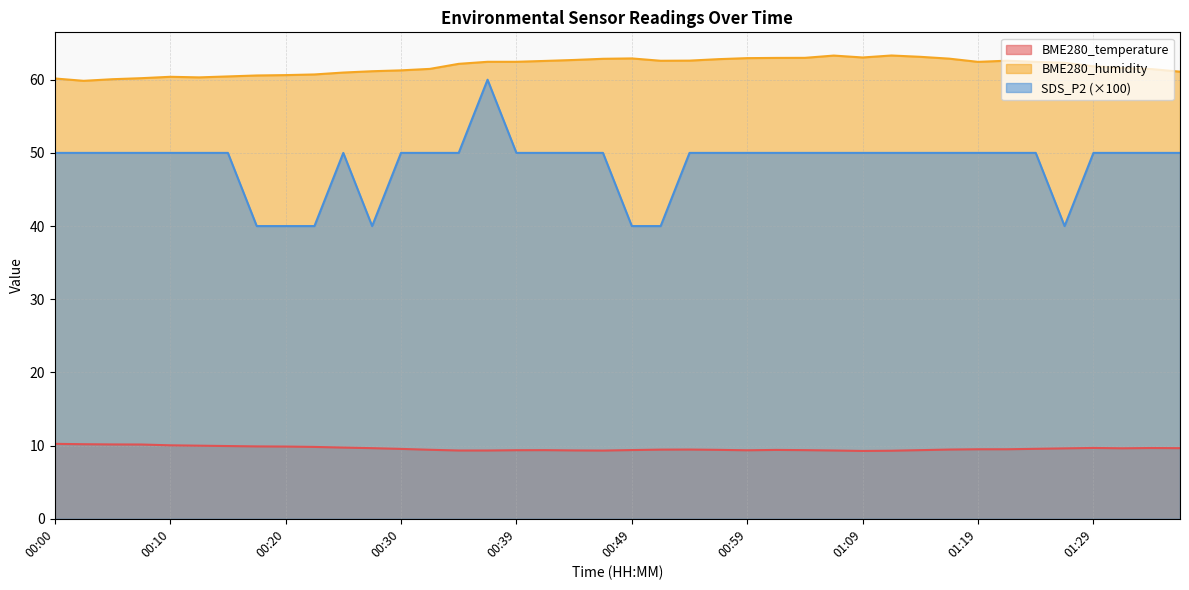

Reading left to right, list all the values displayed in this chart.

BME280_temperature: 00:00=10.2	00:02=10.2	00:05=10.2	00:07=10.2	00:10=10.0	00:12=10.0	00:15=9.9	00:17=9.9	00:20=9.9	00:22=9.8	00:25=9.7	00:27=9.7	00:30=9.6	00:32=9.4	00:35=9.3	00:37=9.3	00:39=9.4	00:42=9.4	00:44=9.3	00:47=9.3	00:49=9.4	00:52=9.4	00:54=9.5	00:57=9.4	00:59=9.4	01:02=9.4	01:04=9.4	01:07=9.3	01:09=9.3	01:12=9.3	01:14=9.4	01:17=9.5	01:19=9.5	01:22=9.5	01:24=9.6	01:27=9.6	01:29=9.7	01:31=9.6	01:34=9.7	01:36=9.7
BME280_humidity: 00:00=60.2	00:02=59.9	00:05=60.1	00:07=60.2	00:10=60.4	00:12=60.3	00:15=60.5	00:17=60.6	00:20=60.6	00:22=60.7	00:25=61.0	00:27=61.2	00:30=61.3	00:32=61.5	00:35=62.2	00:37=62.5	00:39=62.5	00:42=62.6	00:44=62.7	00:47=62.9	00:49=62.9	00:52=62.6	00:54=62.6	00:57=62.8	00:59=63.0	01:02=63.0	01:04=63.0	01:07=63.3	01:09=63.0	01:12=63.3	01:14=63.1	01:17=62.9	01:19=62.4	01:22=62.6	01:24=62.4	01:27=62.3	01:29=61.8	01:31=61.6	01:34=61.5	01:36=61.1
SDS_P2: 00:00=50.0	00:02=50.0	00:05=50.0	00:07=50.0	00:10=50.0	00:12=50.0	00:15=50.0	00:17=40.0	00:20=40.0	00:22=40.0	00:25=50.0	00:27=40.0	00:30=50.0	00:32=50.0	00:35=50.0	00:37=60.0	00:39=50.0	00:42=50.0	00:44=50.0	00:47=50.0	00:49=40.0	00:52=40.0	00:54=50.0	00:57=50.0	00:59=50.0	01:02=50.0	01:04=50.0	01:07=50.0	01:09=50.0	01:12=50.0	01:14=50.0	01:17=50.0	01:19=50.0	01:22=50.0	01:24=50.0	01:27=40.0	01:29=50.0	01:31=50.0	01:34=50.0	01:36=50.0